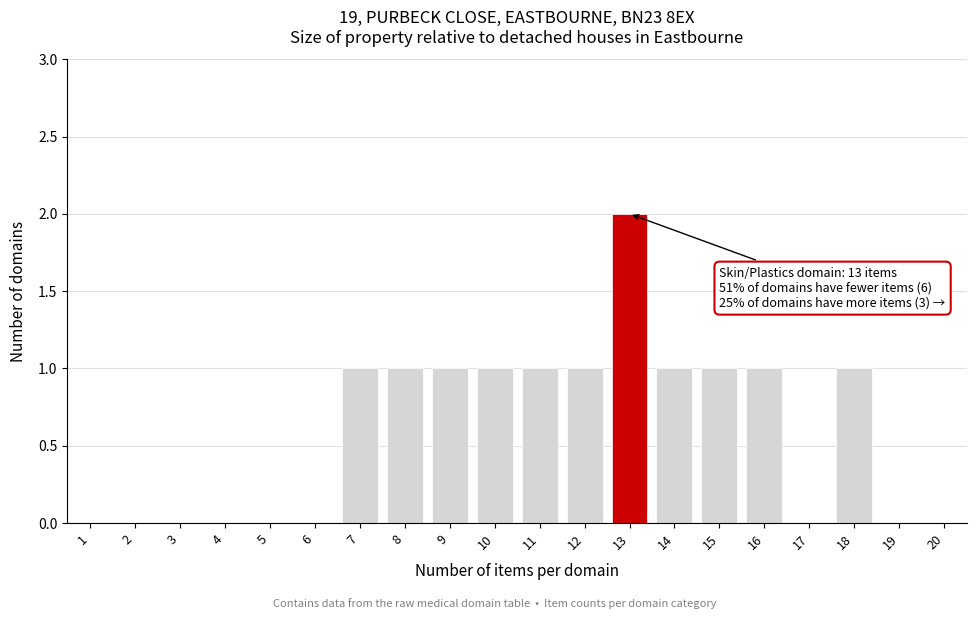

Over which range of the x-axis is the bar tallest?

12.5 to 13.5